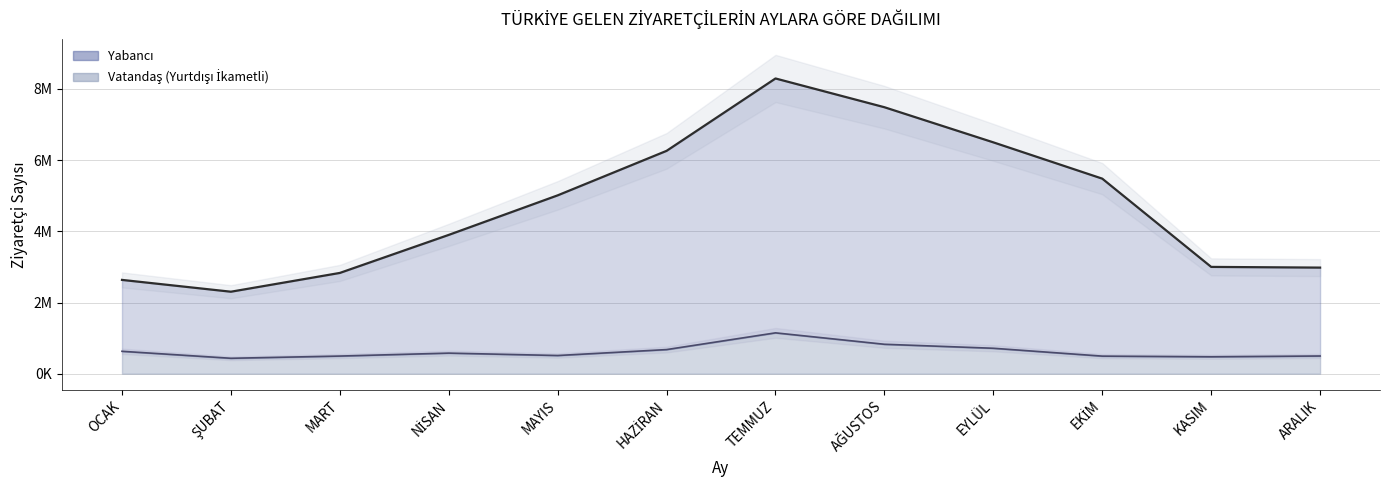

Where does the Yabancı series first go above 5011439?

HAZİRAN